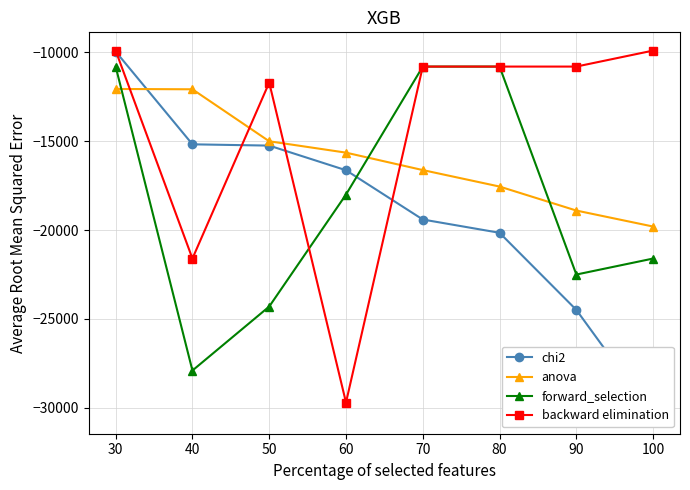

How many distinct data groups are displayed?

4